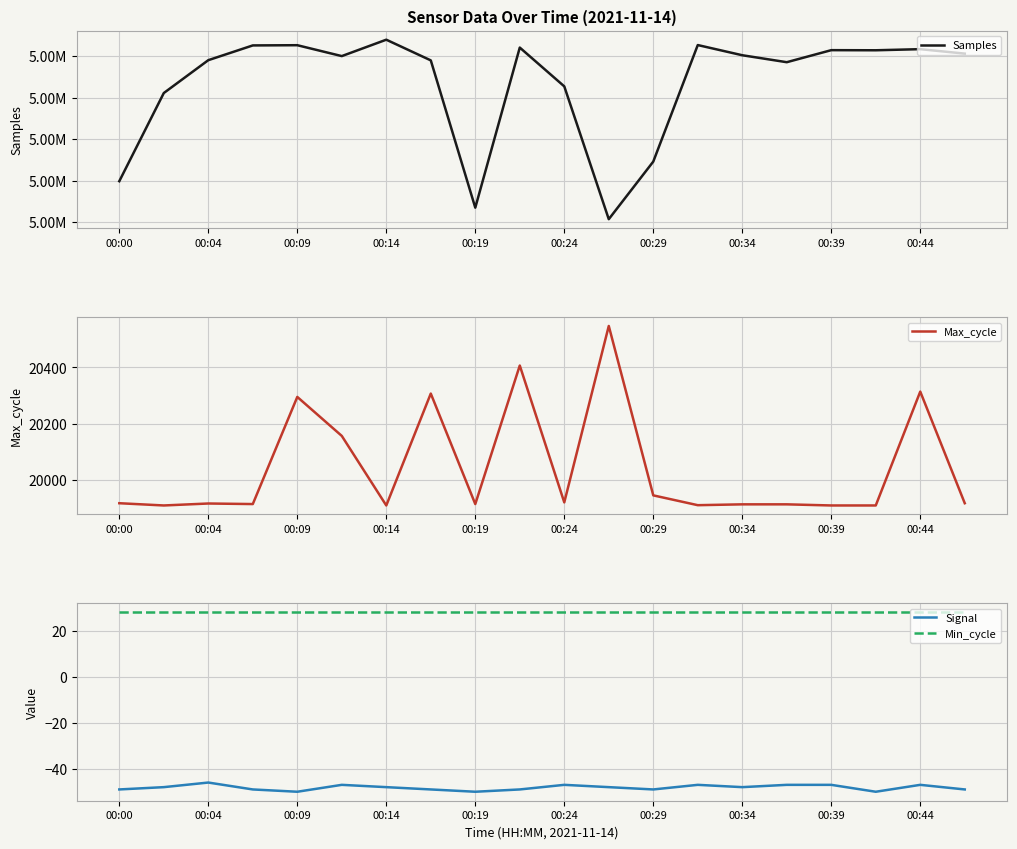

What is the difference between the second highest and minimum values in the Samples series?

20987